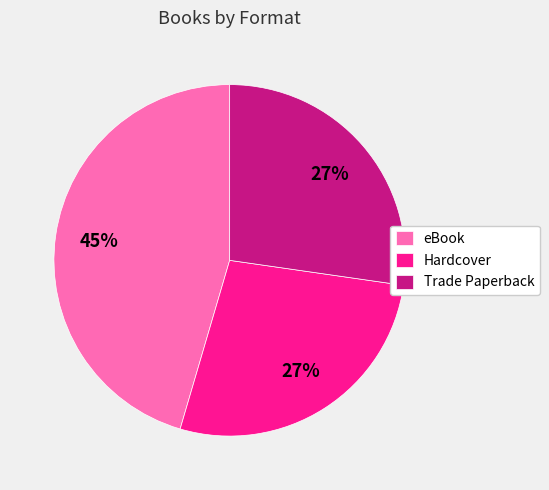

To the nearest percent, what percentage of the pie is Hardcover?

27%